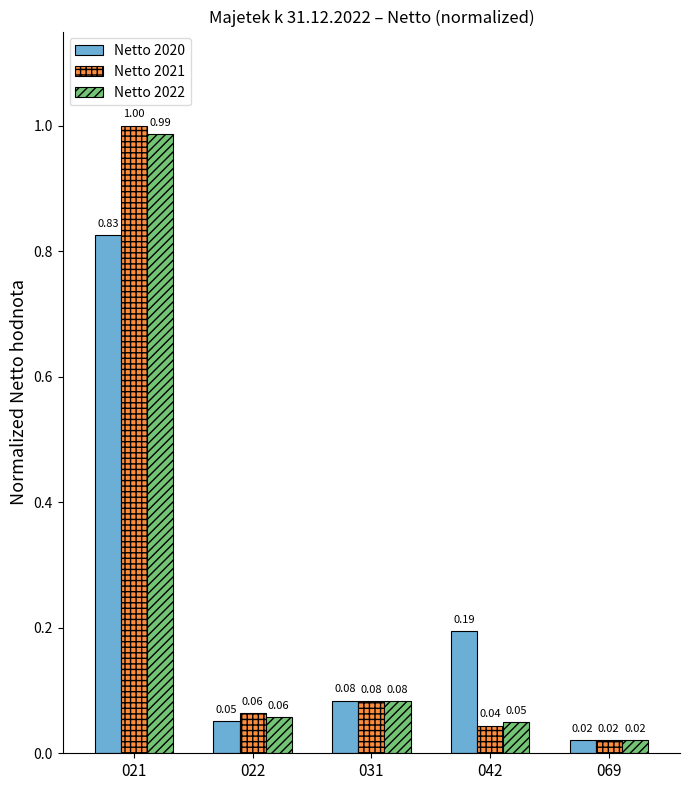

Which series has the widest spread of values?

Netto 2021